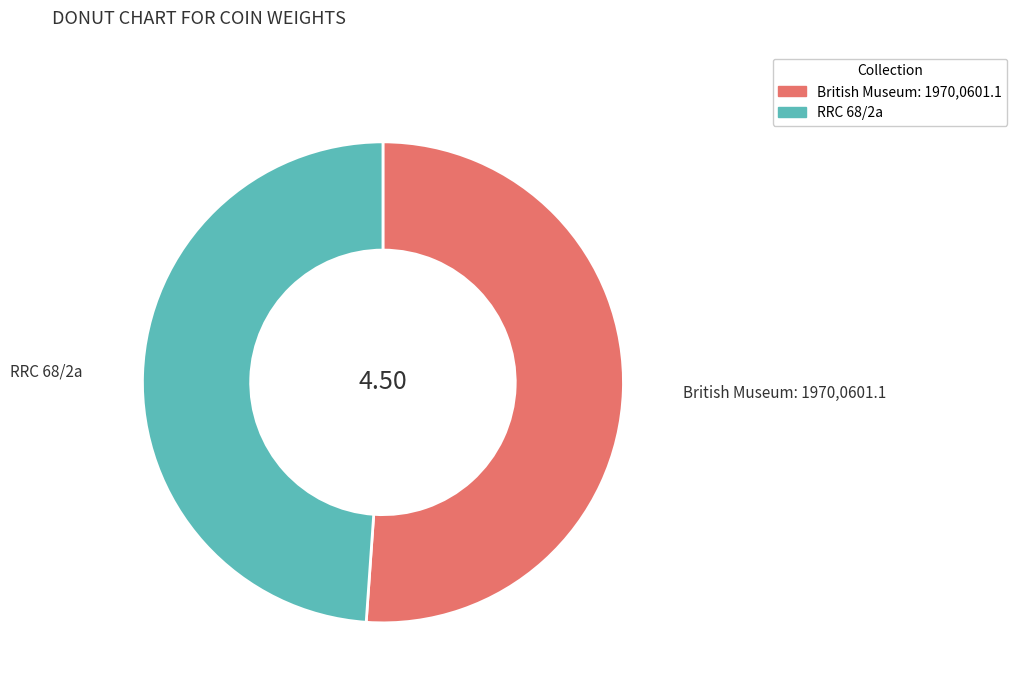

Which category accounts for the majority?

British Museum: 1970,0601.1